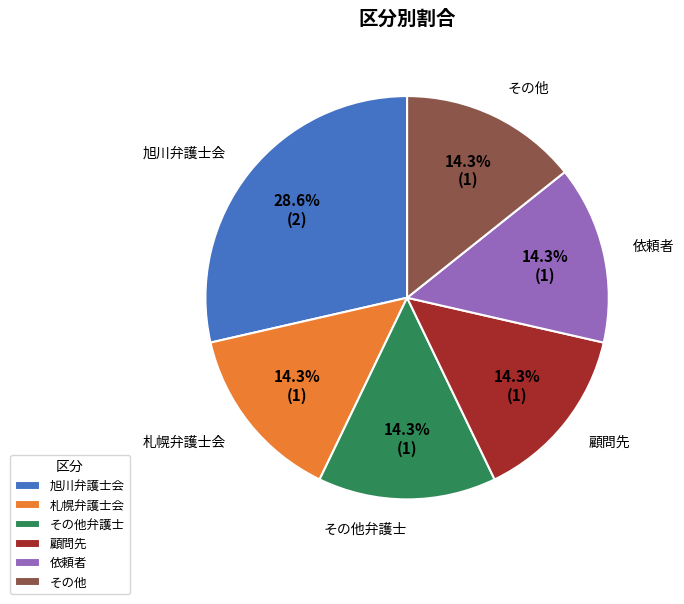

True or false: 顧問先 accounts for 4% of the total.

False